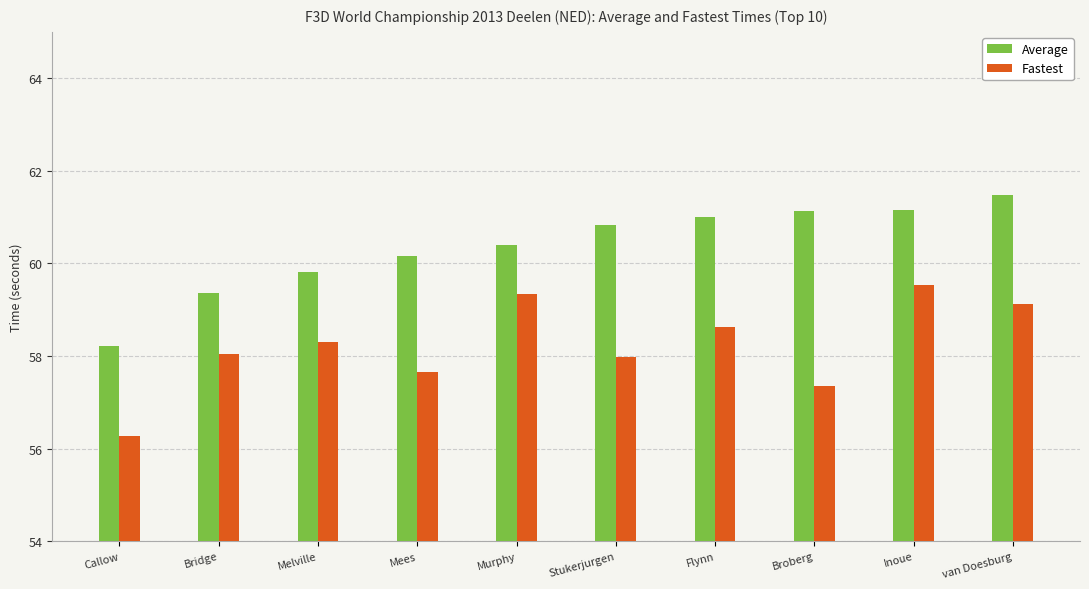

How many data points in Average are less than 60?

3